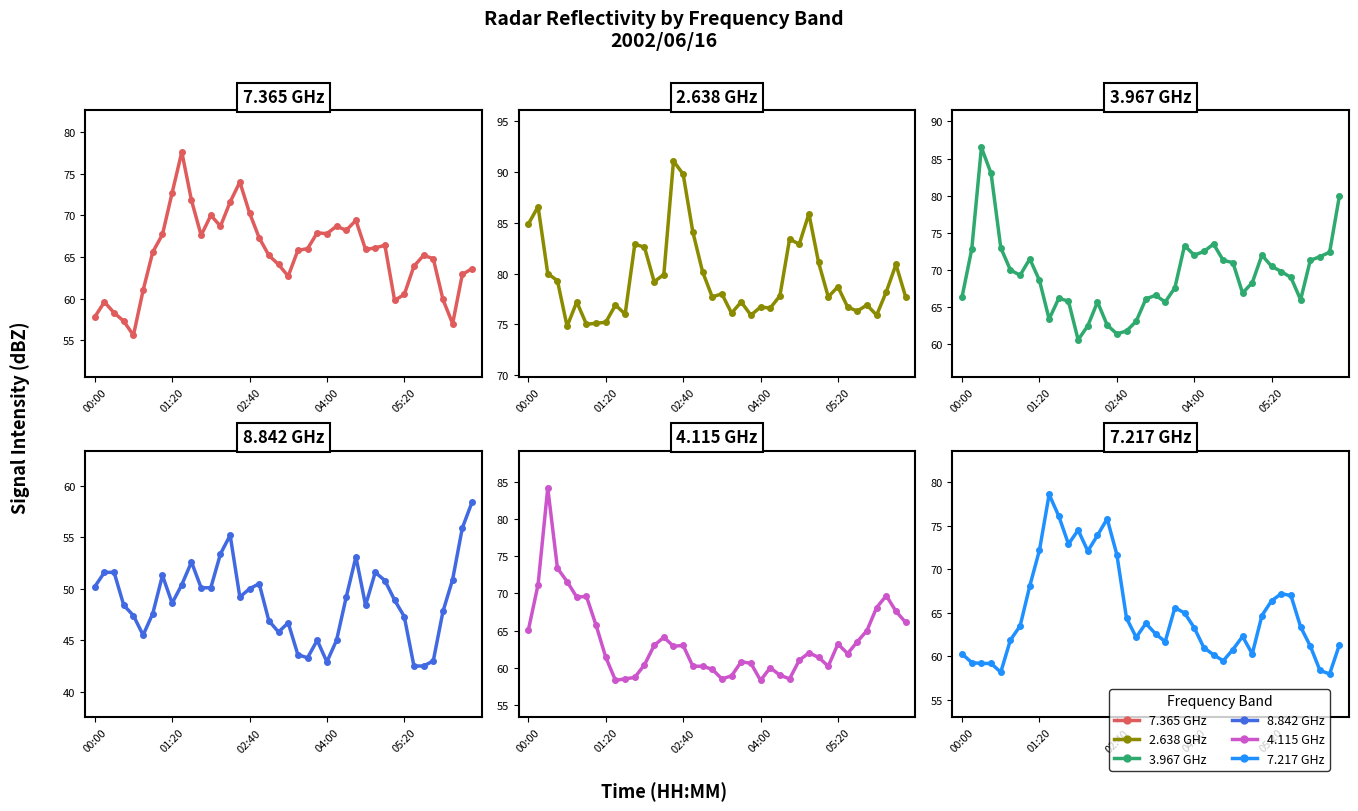

Reading left to right, what are all the values shown in this chart?

7.365: 57.8	59.6	58.3	57.3	55.6	61.0	65.6	67.7	72.7	77.6	71.8	67.6	70.0	68.7	71.6	74.0	70.3	67.3	65.2	64.1	62.7	65.8	66.0	67.9	67.8	68.7	68.2	69.4	65.9	66.1	66.4	59.8	60.5	63.9	65.2	64.8	59.9	57.0	62.9	63.6
2.638: 84.9	86.6	80.0	79.3	74.8	77.2	75.0	75.1	75.2	76.9	76.0	82.9	82.6	79.2	79.9	91.1	89.8	84.1	80.2	77.7	78.0	76.1	77.2	75.9	76.7	76.6	77.8	83.4	82.9	85.9	81.1	77.7	78.7	76.7	76.3	76.9	75.9	78.2	80.9	77.7
3.967: 66.4	72.8	86.5	83.0	73.0	70.0	69.3	71.5	68.6	63.4	66.2	65.8	60.6	62.5	65.7	62.6	61.4	61.8	63.1	66.1	66.6	65.7	67.6	73.3	72.0	72.5	73.5	71.3	71.0	66.9	68.3	72.0	70.5	69.8	69.0	66.0	71.3	71.8	72.4	79.9
8.842: 50.2	51.6	51.6	48.4	47.4	45.5	47.6	51.3	48.6	50.4	52.6	50.1	50.1	53.4	55.2	49.2	50.0	50.5	46.9	45.8	46.7	43.6	43.3	45.0	42.9	45.0	49.2	53.1	48.4	51.6	50.8	48.9	47.3	42.5	42.5	43.0	47.8	50.9	55.9	58.4
4.115: 65.1	71.2	84.2	73.4	71.6	69.5	69.6	65.7	61.4	58.3	58.5	58.7	60.4	63.0	64.1	62.9	63.0	60.2	60.2	59.8	58.5	58.9	60.8	60.6	58.3	60.0	59.0	58.5	61.0	62.0	61.4	60.2	63.2	61.9	63.5	65.0	68.1	69.7	67.6	66.1
7.217: 60.3	59.3	59.2	59.2	58.2	61.9	63.5	68.1	72.2	78.6	76.1	72.9	74.5	72.1	73.9	75.8	71.7	64.4	62.2	63.8	62.6	61.7	65.6	65.0	63.3	61.0	60.2	59.5	60.8	62.3	60.3	64.7	66.4	67.2	67.0	63.4	61.2	58.4	58.0	61.3